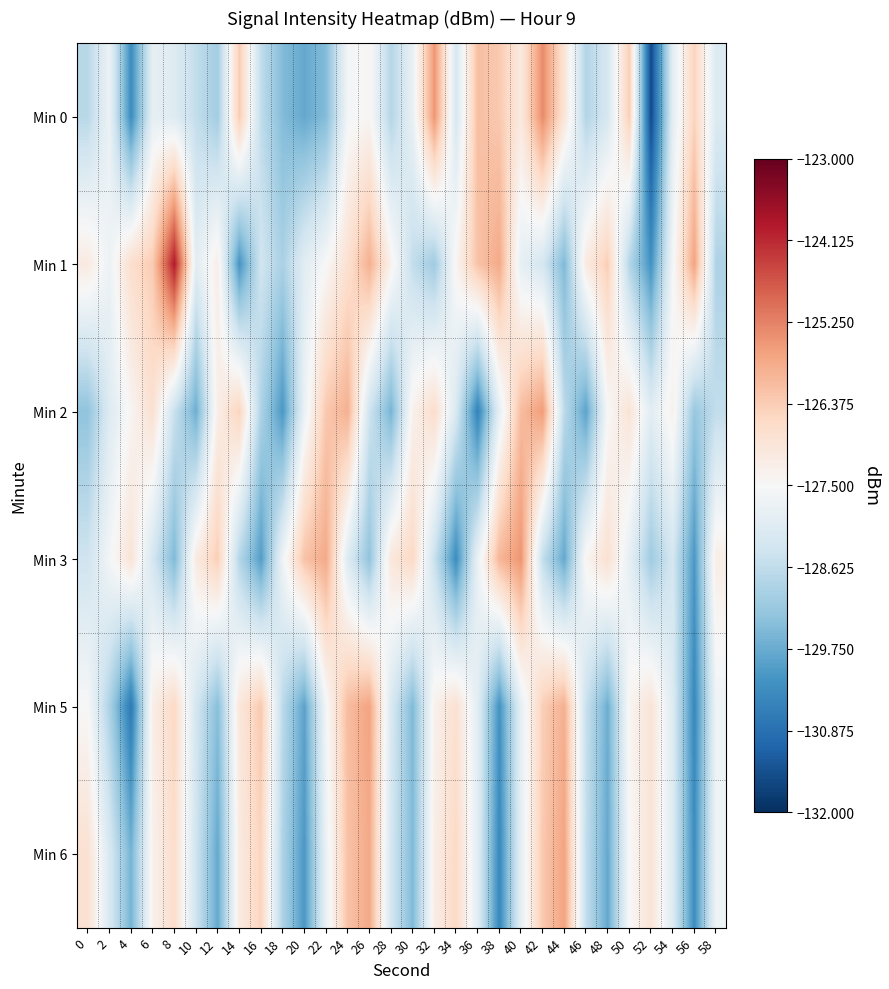

Which label corresponds to the largest value in the chart?

8